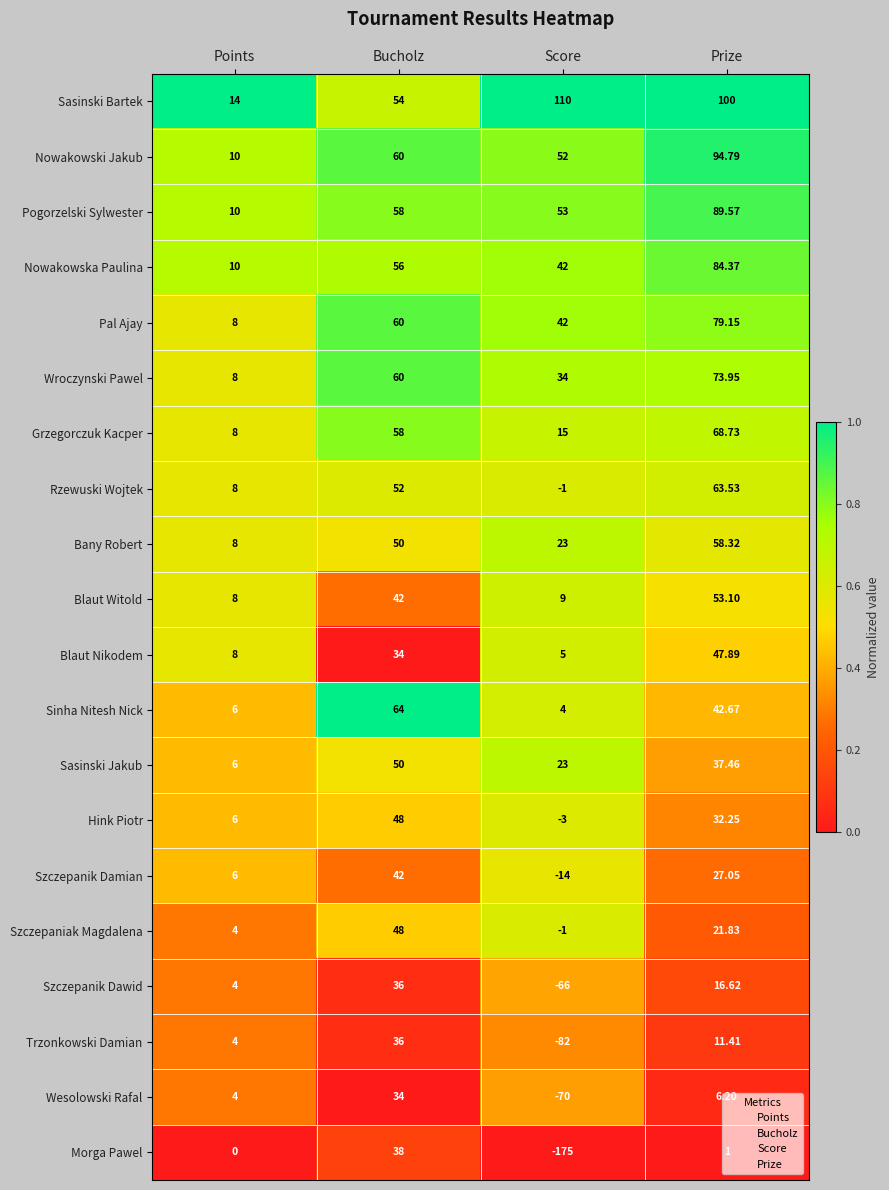

At which category does the chart reach its peak across all series?

Score